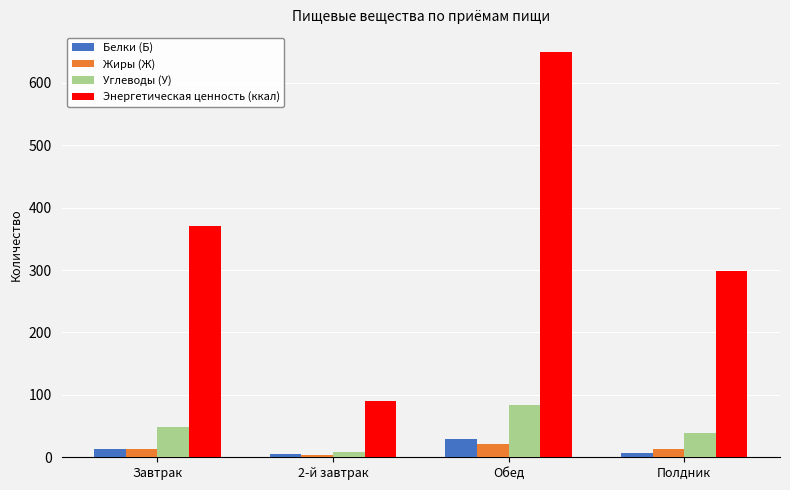

What is the difference between the second highest and minimum values in the Жиры (Ж) series?

9.1